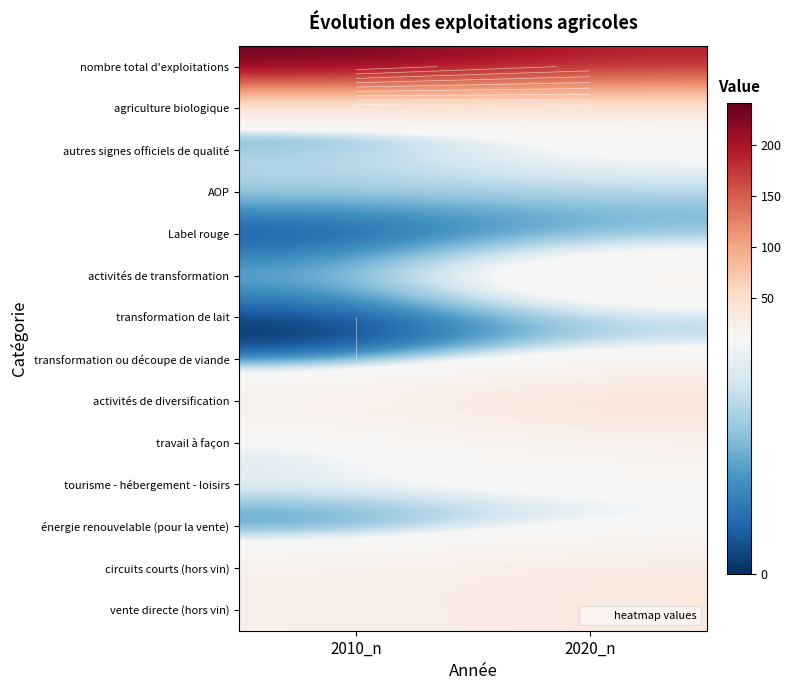

What is the greatest value displayed?

242